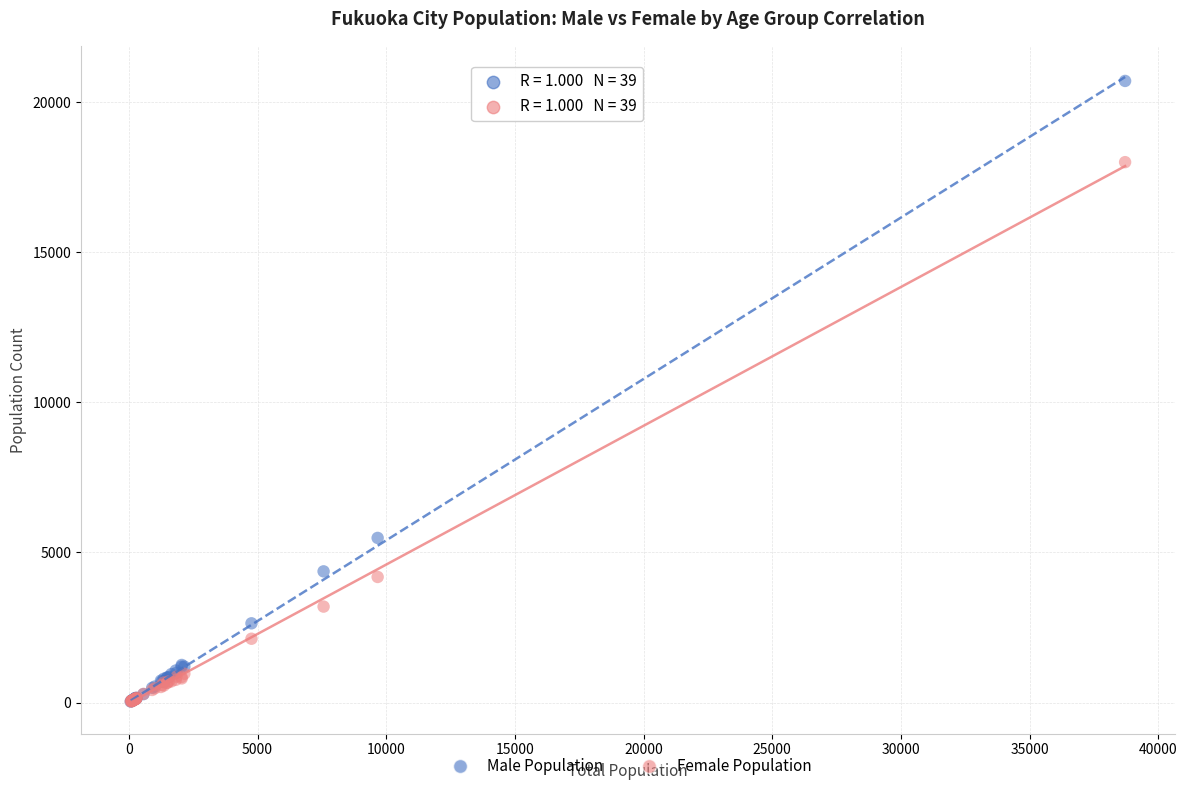

Across all series, what Y value is closest to 10371?

5484